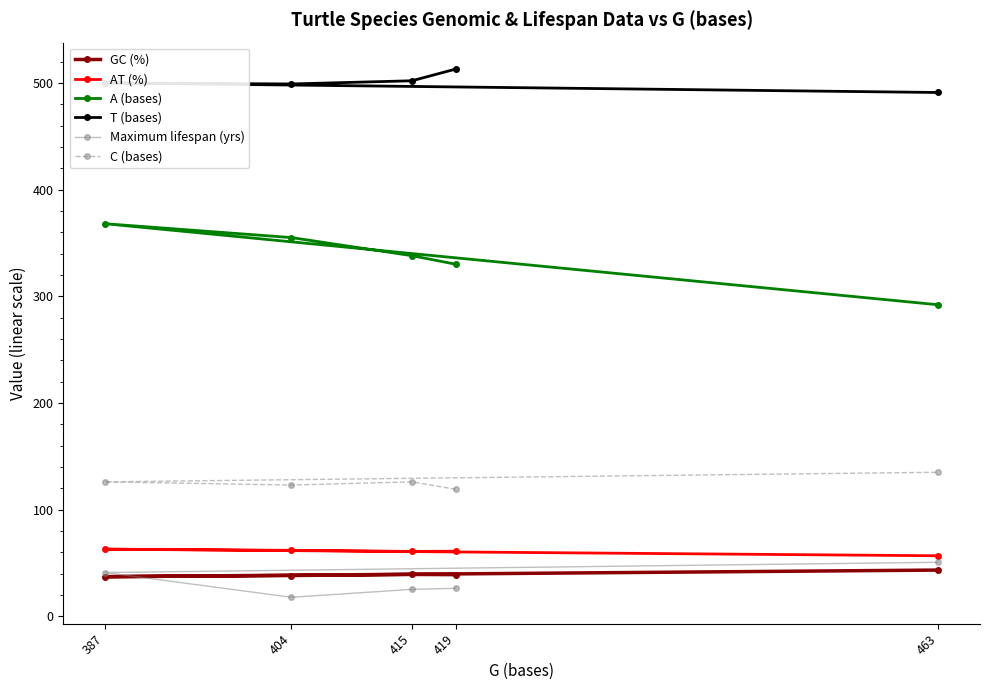

At which label does AT (%) reach its peak?

387